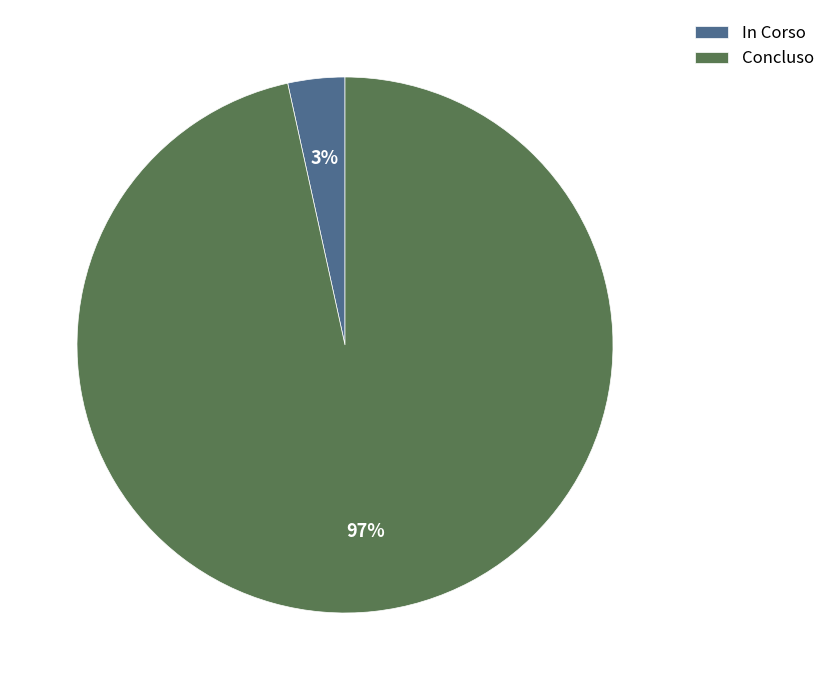

Between Concluso and In Corso, which is larger?

Concluso